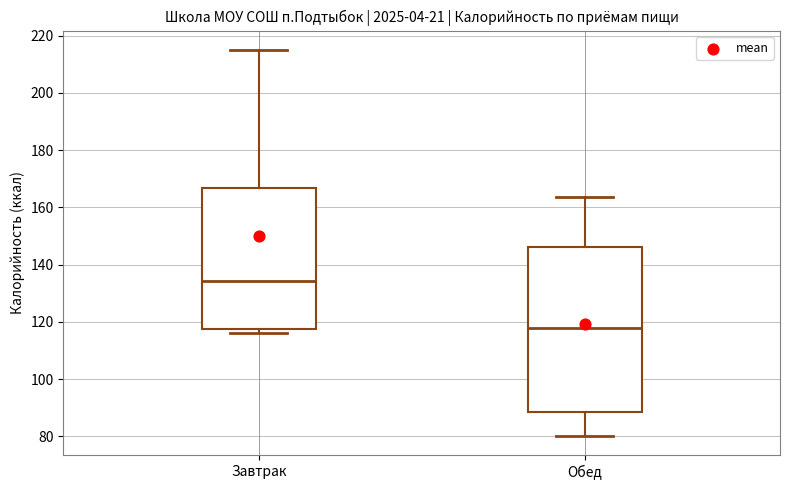

Comparing the boxes themselves (not the whiskers), which one is the tallest?

Обед